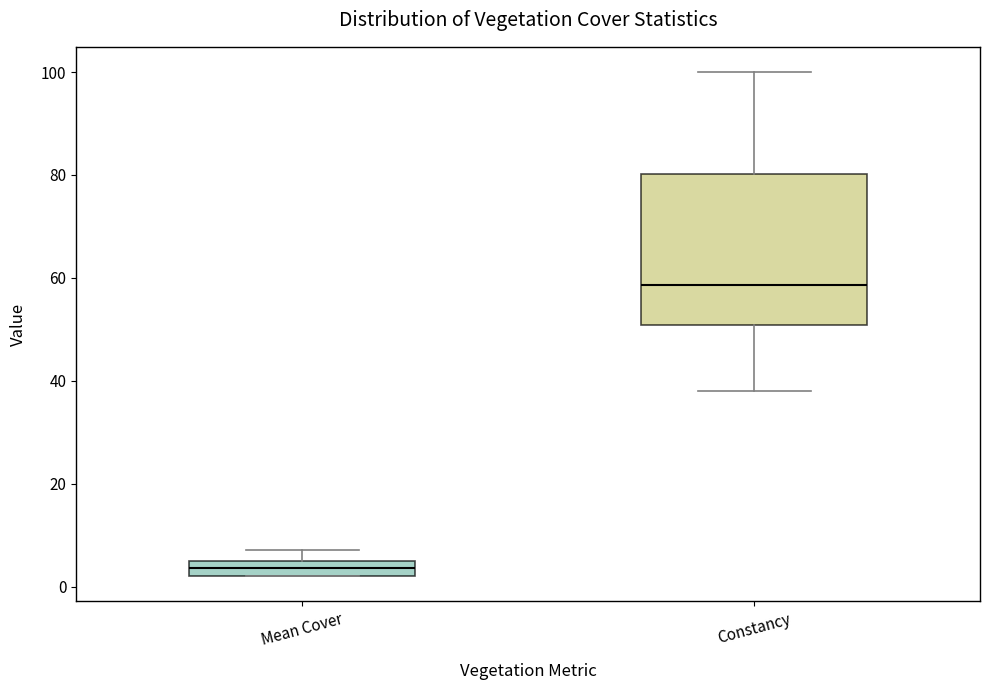

Where does the median line of the box for Mean Cover sit on the y-axis? The values are not printed on the chart, so give them approximately, as read against the axis.

4